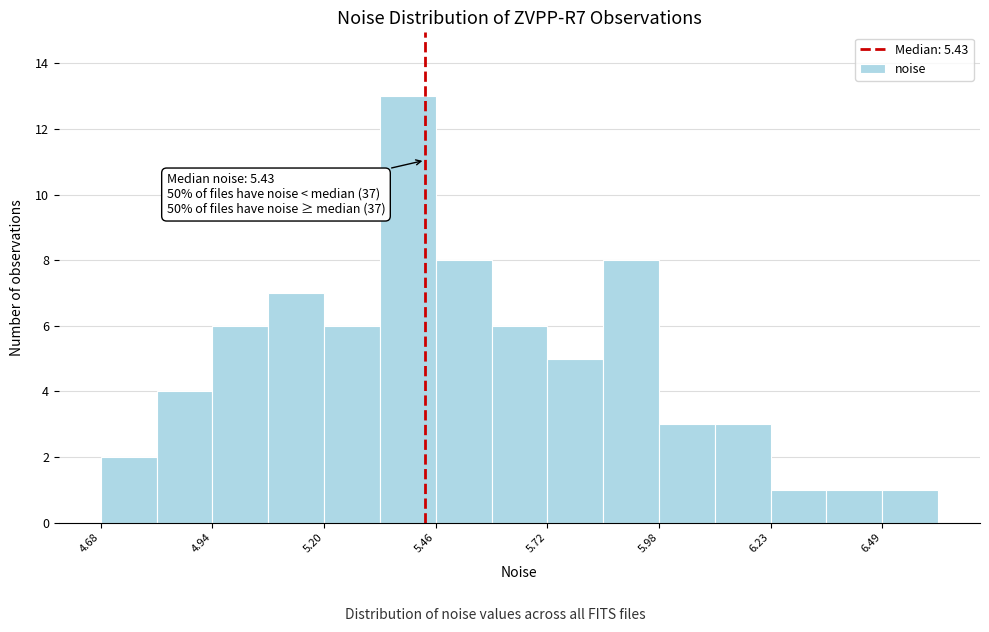

Around what value on the x-axis is the tallest bar? Give the approximate position of its centre, as read against the axis.

5.40